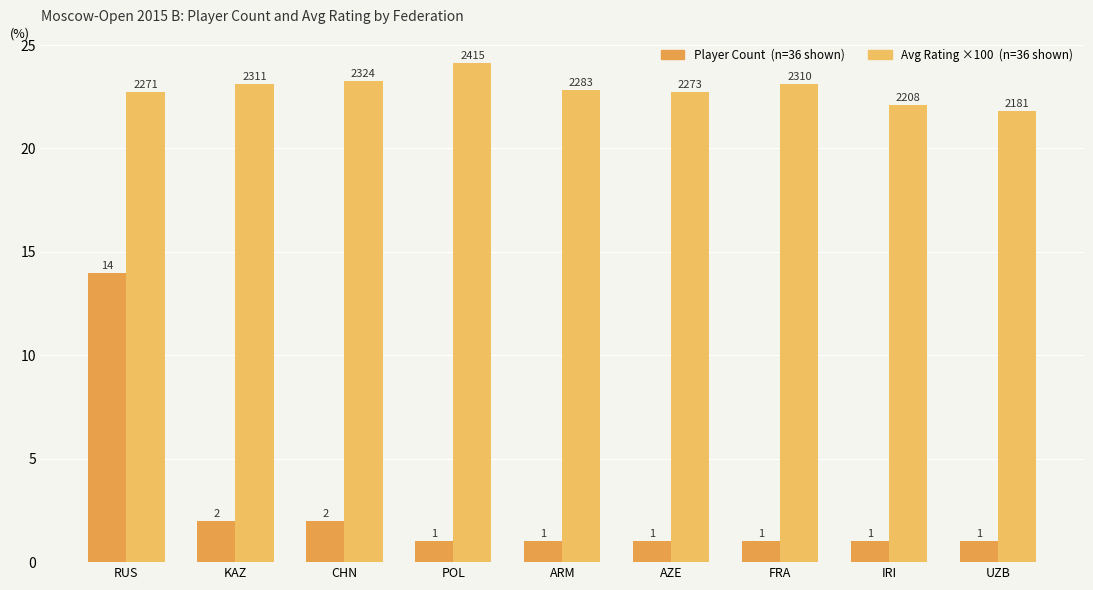

What is the total value across all series at RUS?

36.7